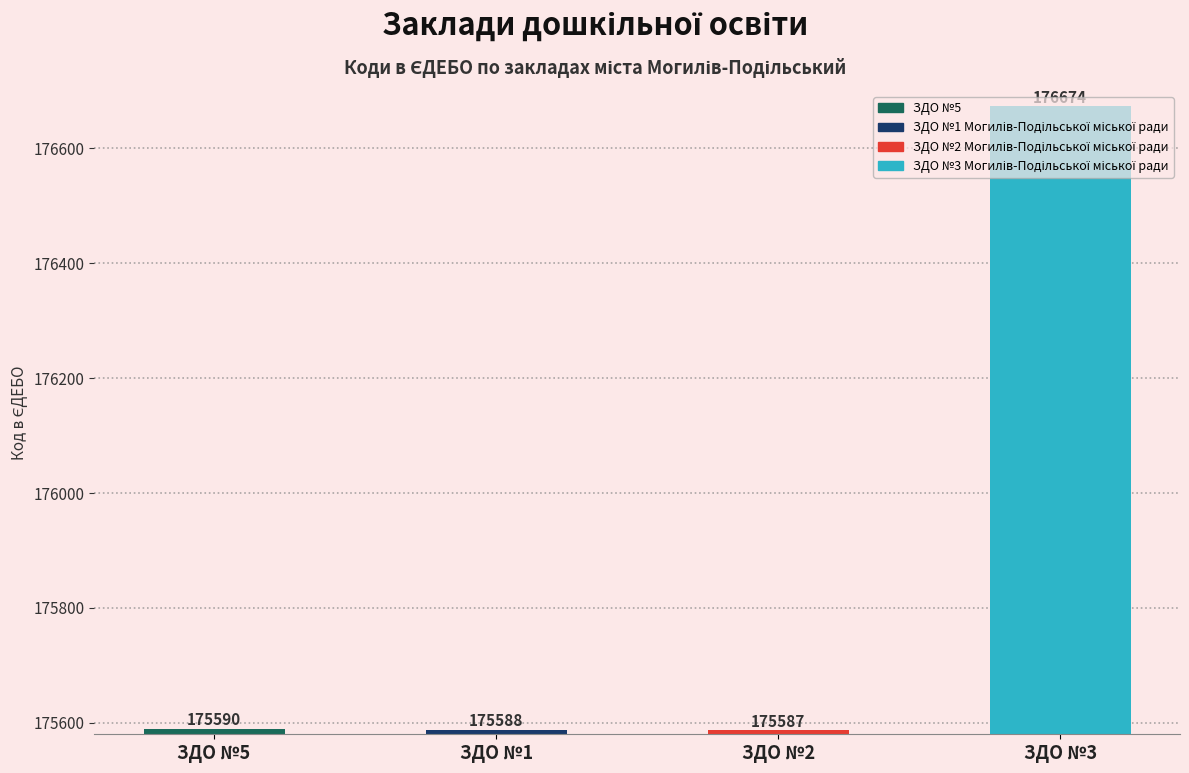

Count the number of categories in the chart.

4